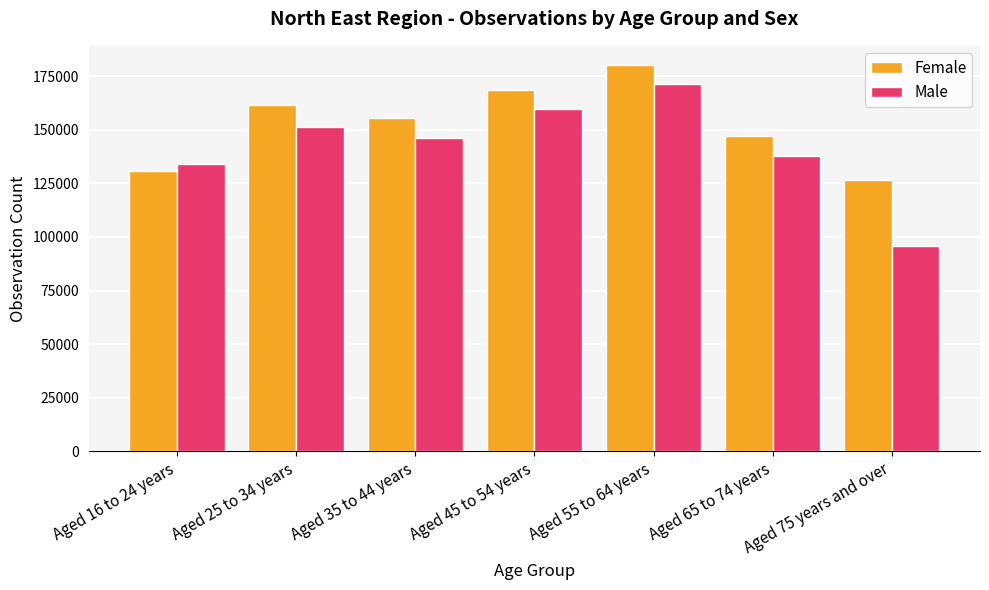

Read the Female value at Aged 35 to 44 years, to the nearest 50.

155550